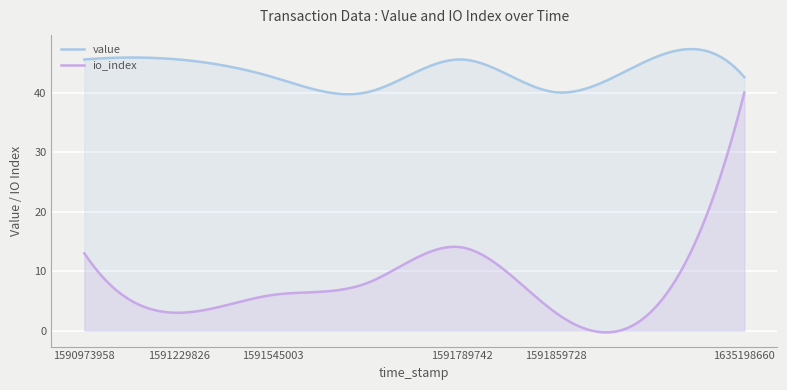

How many values in the value series exceed 45?

4